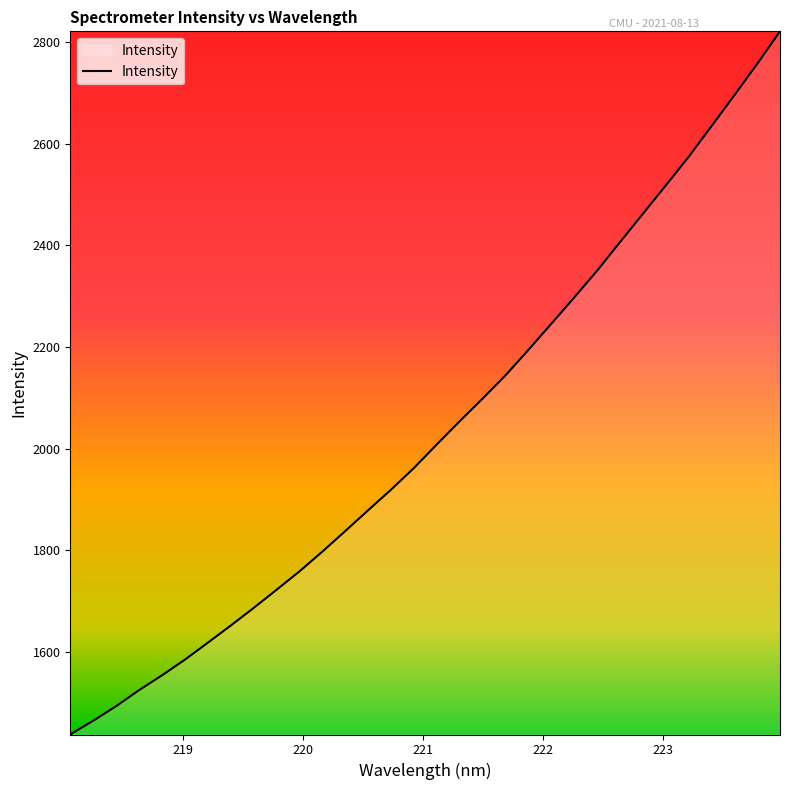

What is the minimum value shown in the chart?

1437.1